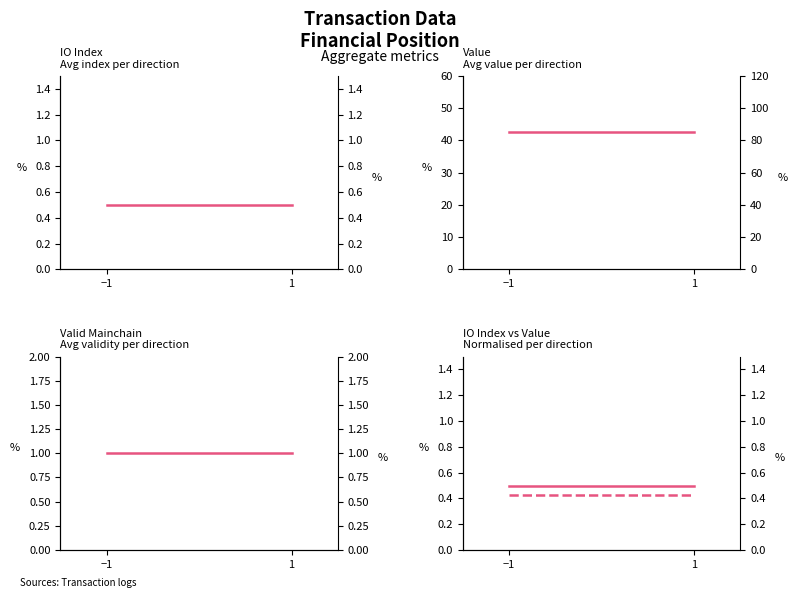

At how many categories does at least one series exceed 6?

2